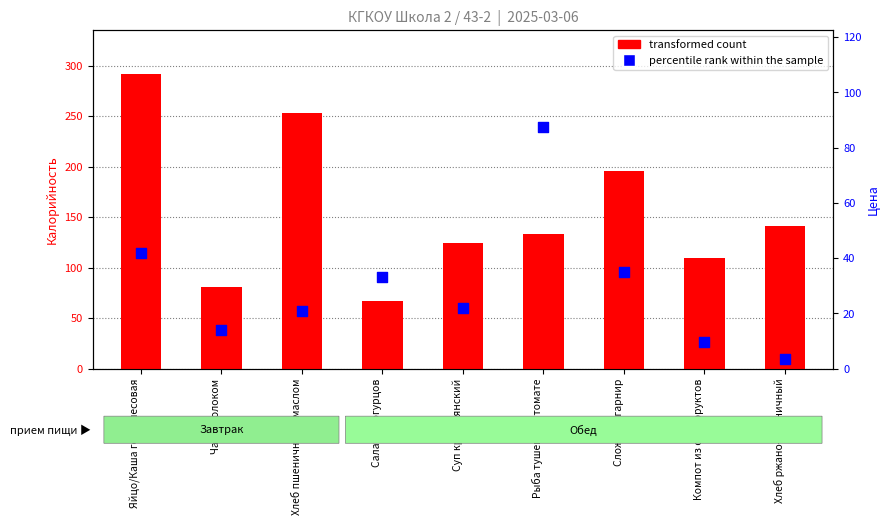

Which series contains the highest Y value?

transformed count